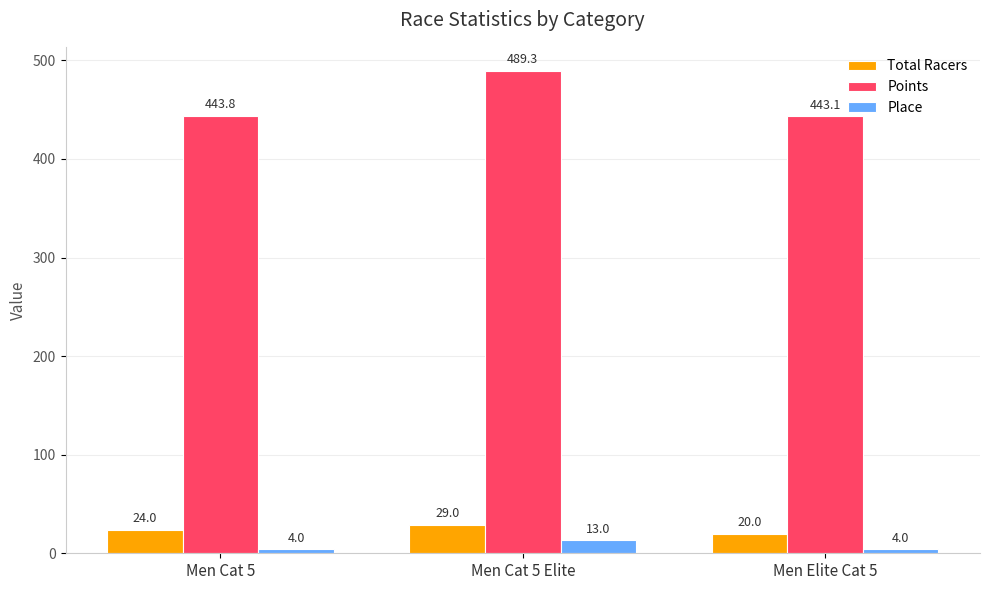

How many bars are there in each group?

3